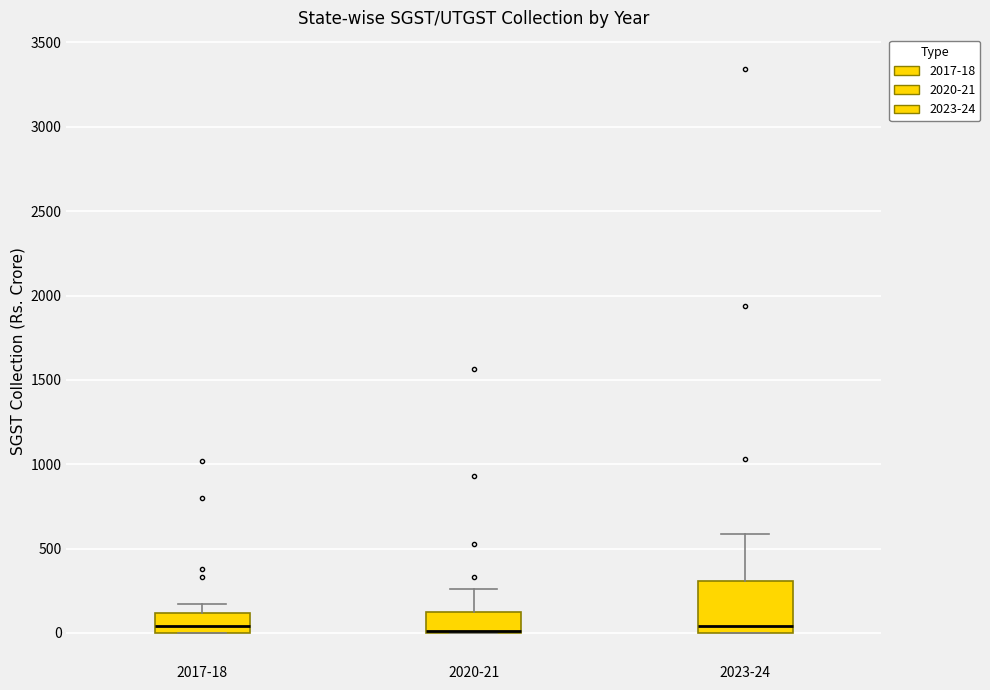

Which box is the tallest, from its lower edge to its upper edge?

2023-24